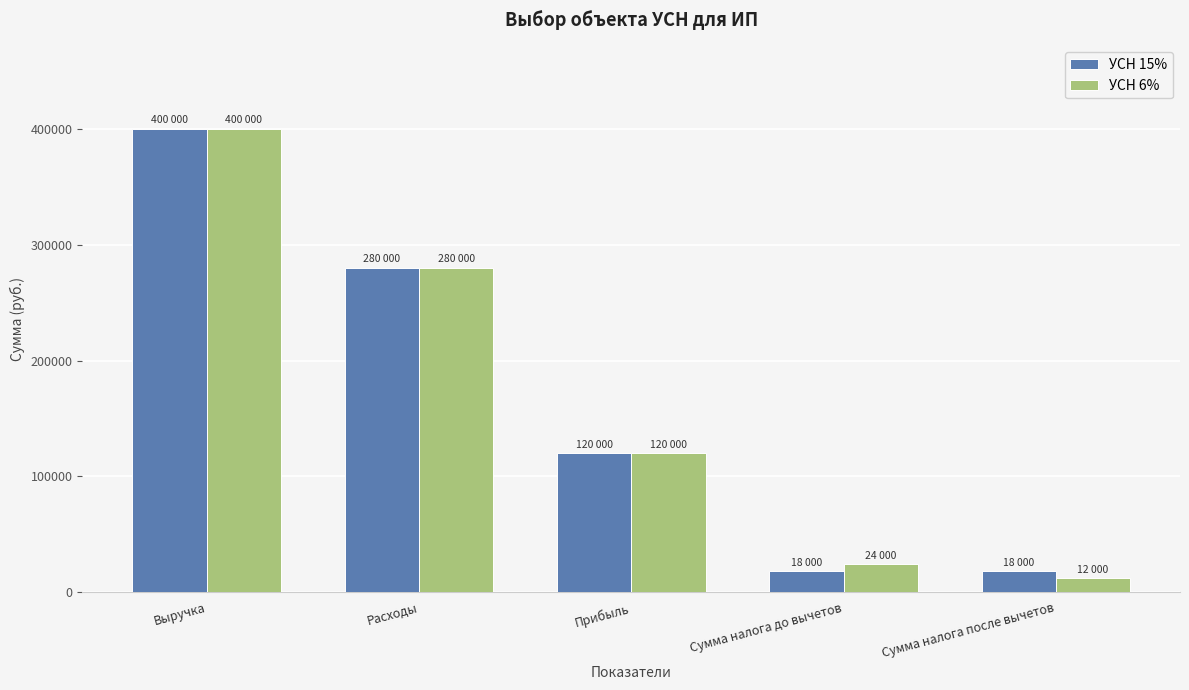

How many series are shown in this chart?

2